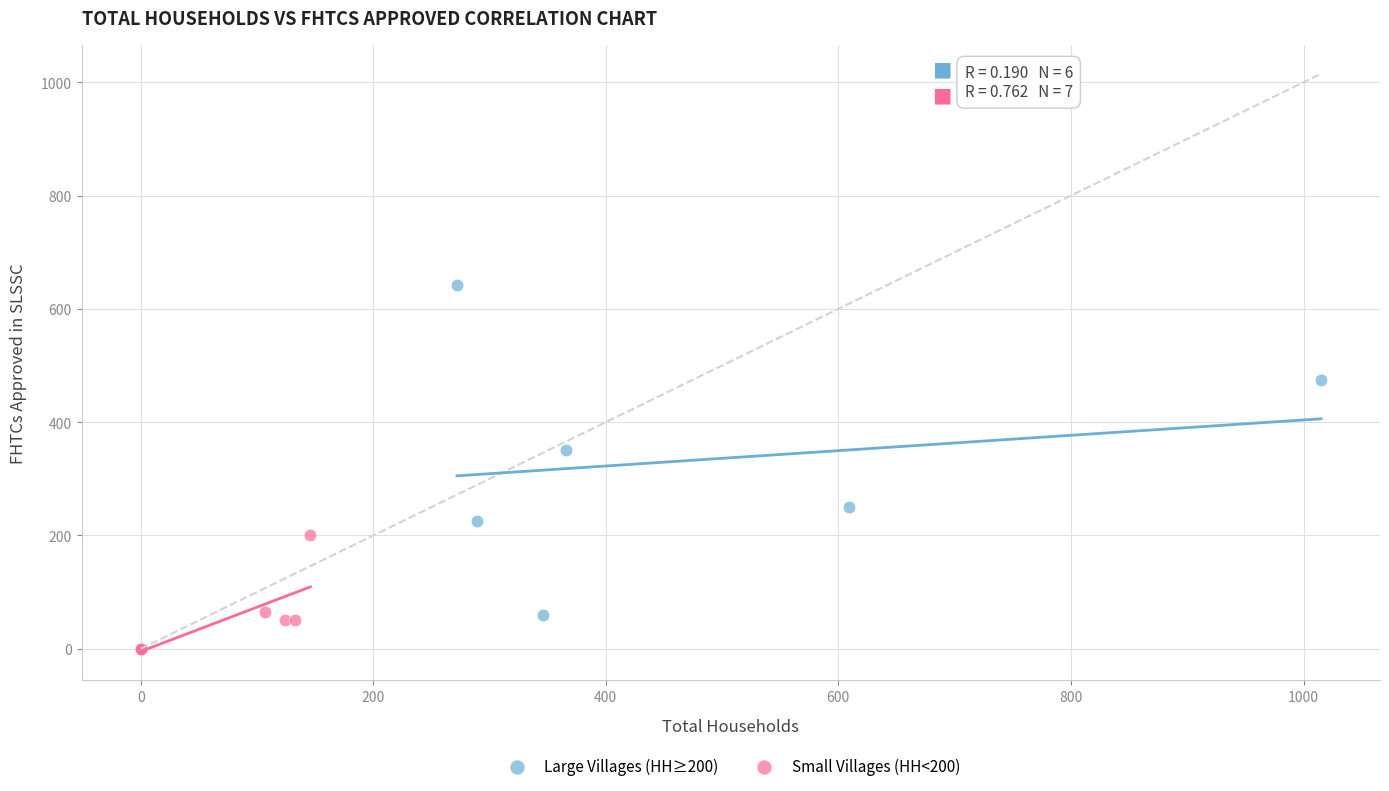

Which series contains the highest Y value?

Large Villages (HH≥200)